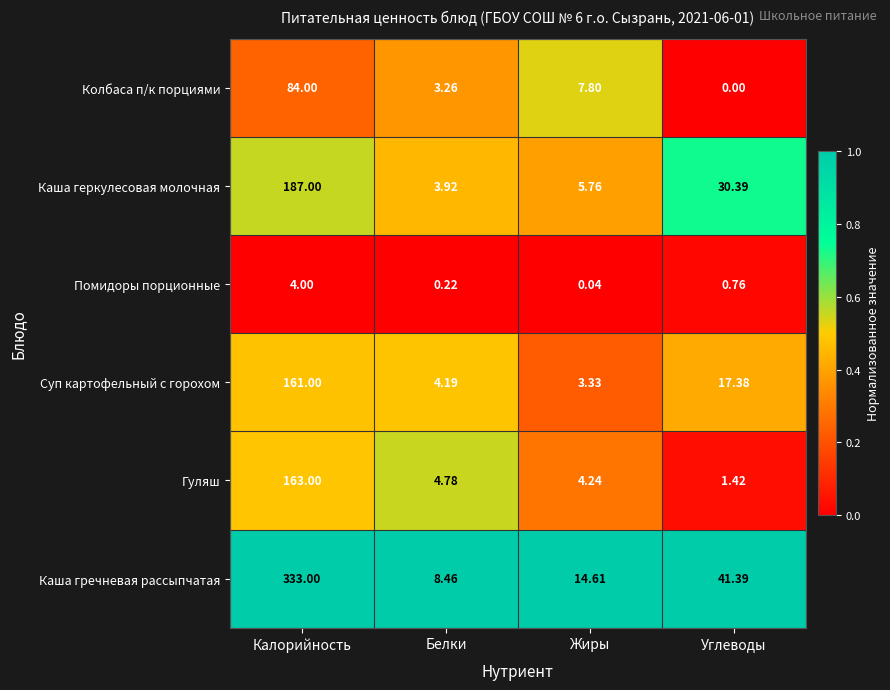

Rank the categories by Каша гречневая рассыпчатая value from lowest to highest.

Белки, Жиры, Углеводы, Калорийность